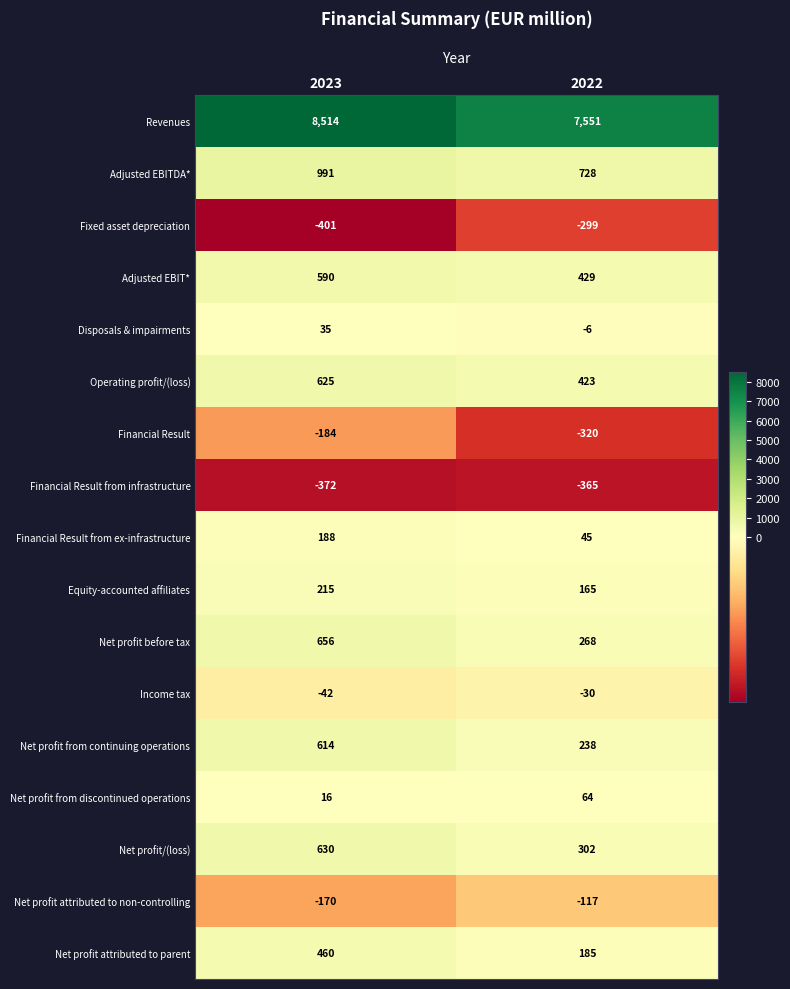

At which label is Financial Result closest to -252?

2023